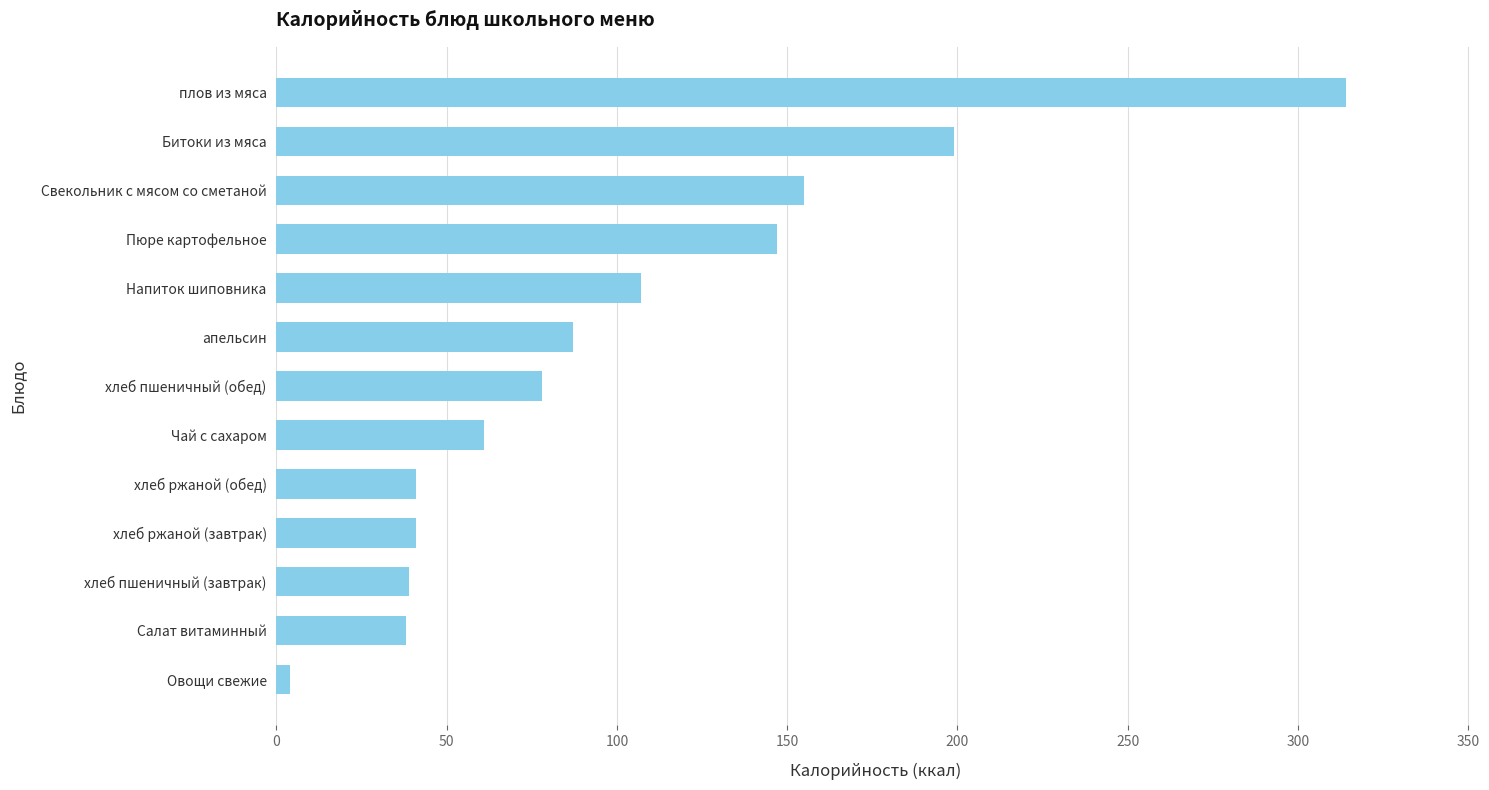

At which label is the value closest to 159?

Свекольник с мясом со сметаной